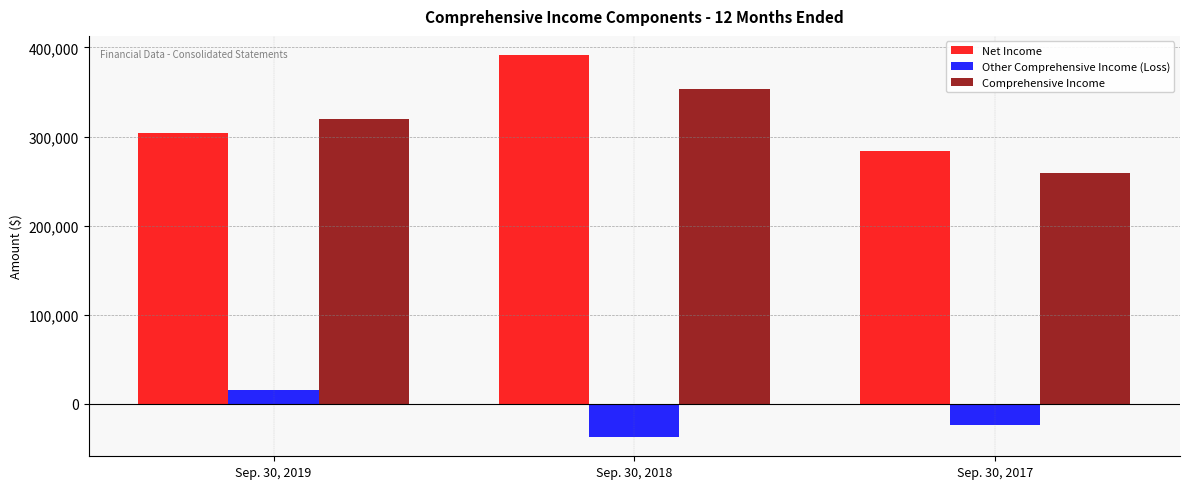

What is the sum of the Net Income values at Sep. 30, 2019 and Sep. 30, 2017?

587772